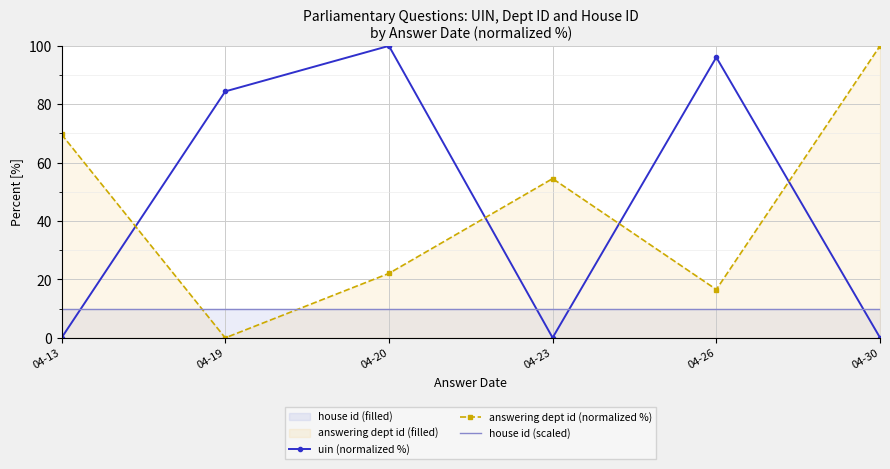

Between 04-26 and 04-30, which series saw the biggest shift?

uin (normalized %)